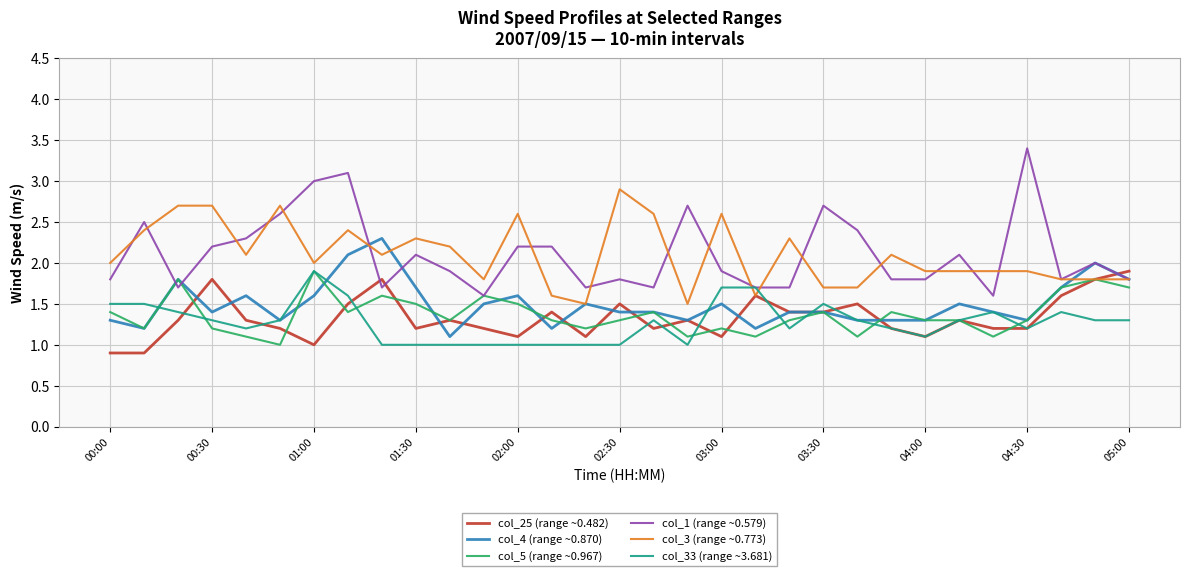

What is the maximum value shown in the chart?

3.4